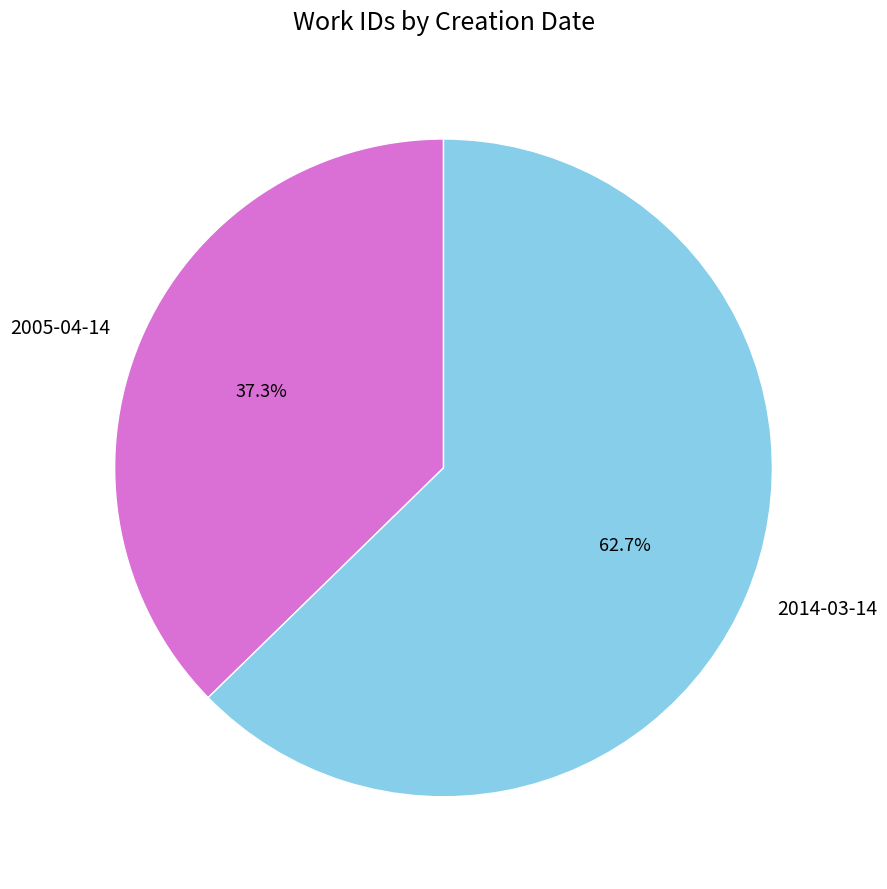

How many segments does this pie chart have?

2